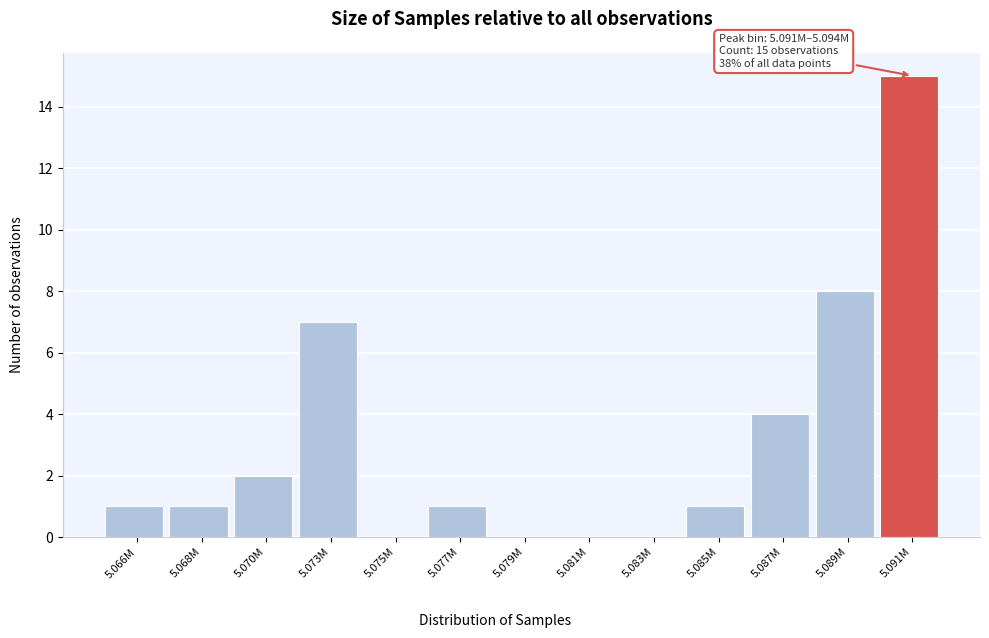

Reading left to right, what are all the values shown in this chart?

5.066M=1	5.068M=1	5.070M=2	5.073M=7	5.075M=0	5.077M=1	5.079M=0	5.081M=0	5.083M=0	5.085M=1	5.087M=4	5.089M=8	5.091M=15